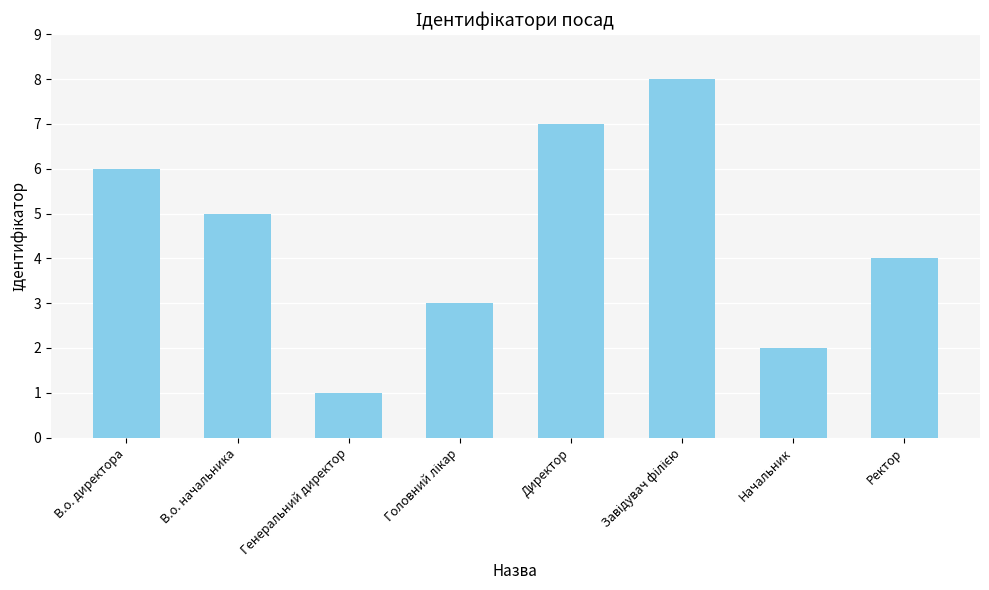

True or false: the data shows 0 at Генеральний директор.

False